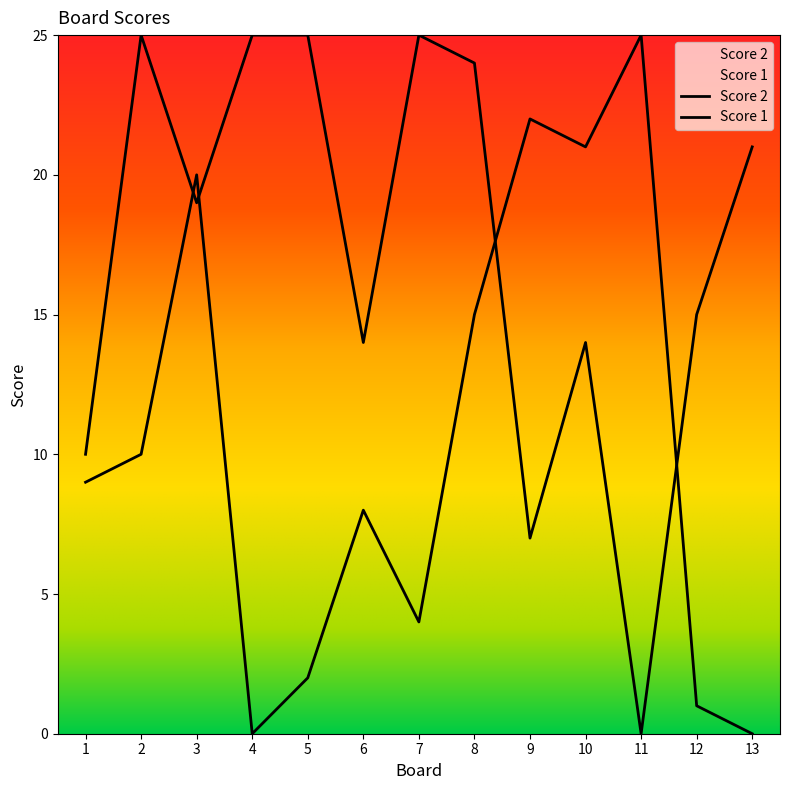

Reading left to right, what are all the values shown in this chart?

Score 2: 9	10	20	0	2	8	4	15	22	21	25	1	0
Score 1: 10	25	19	25	25	14	25	24	7	14	0	15	21